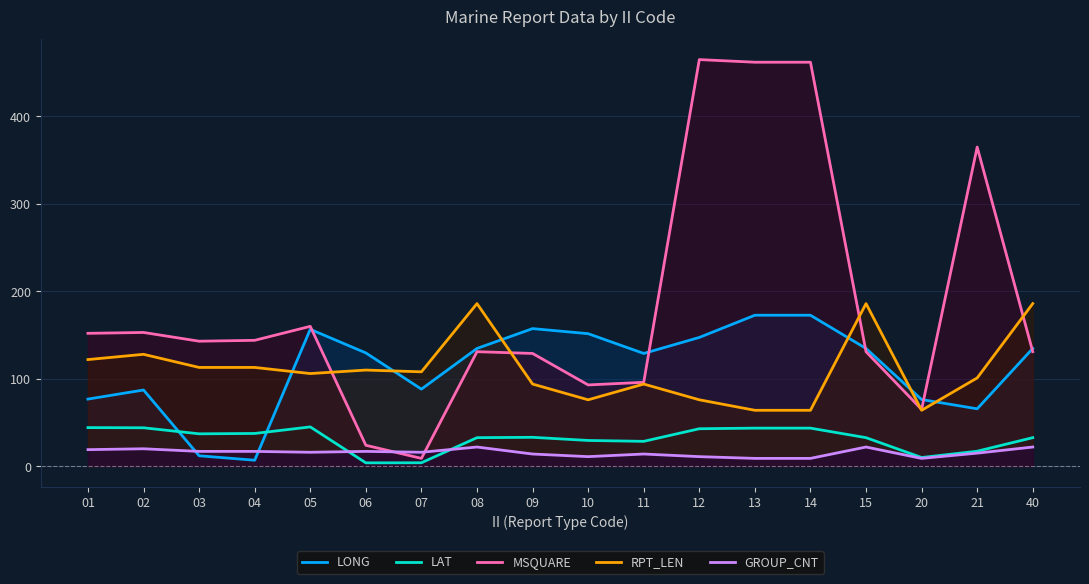

True or false: LAT and RPT_LEN cross at least once.

False